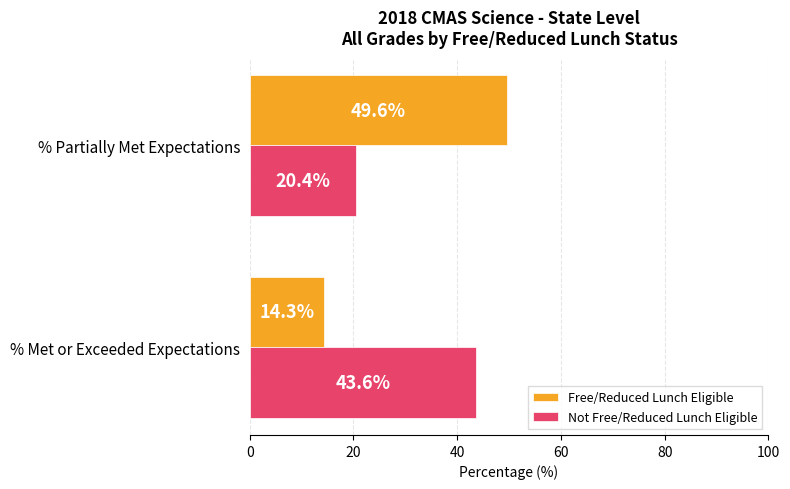

The Not Free/Reduced Lunch Eligible series shows 71.3 at % Met or Exceeded Expectations. True or false?

False